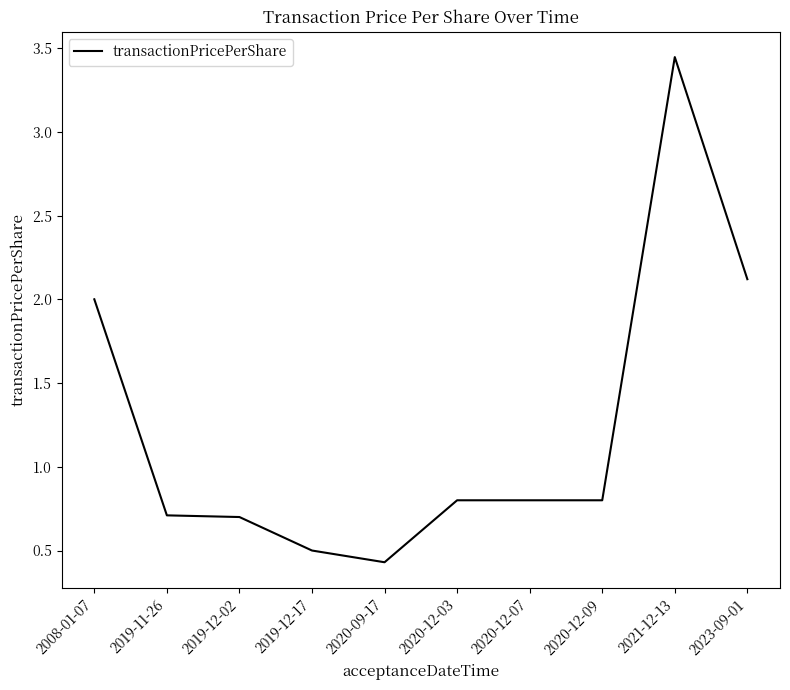

The chart shows a value of 0.1 at 2020-09-17. True or false?

False